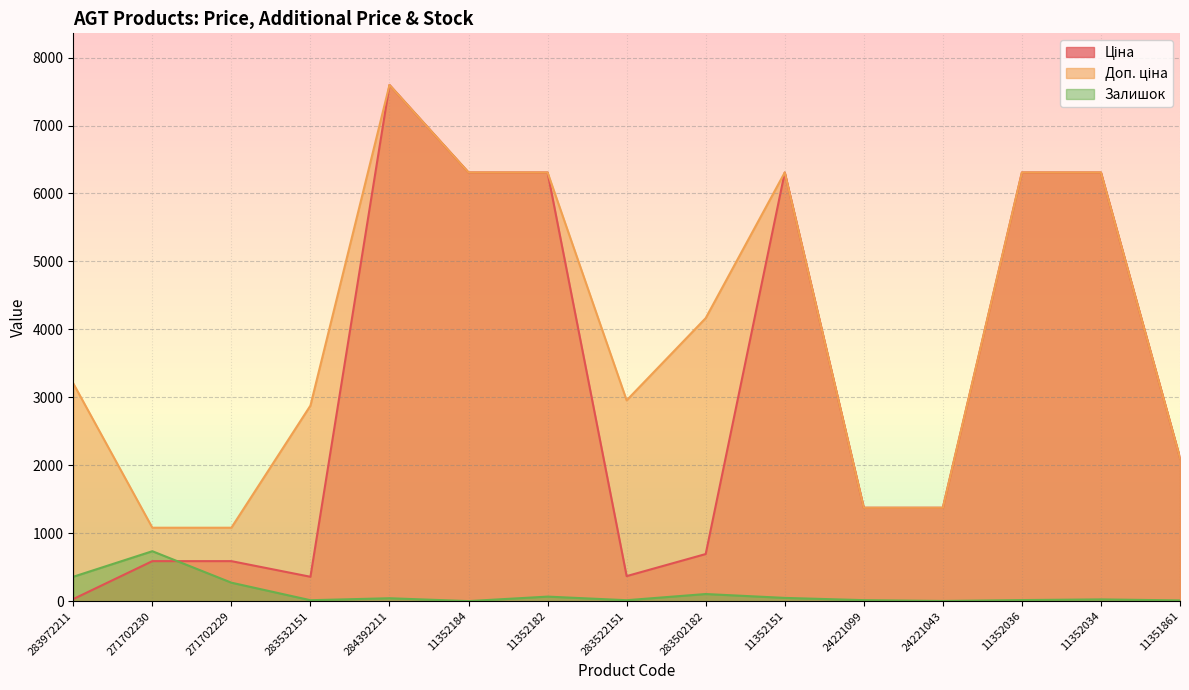

What is the maximum value for Залишок?

736.0